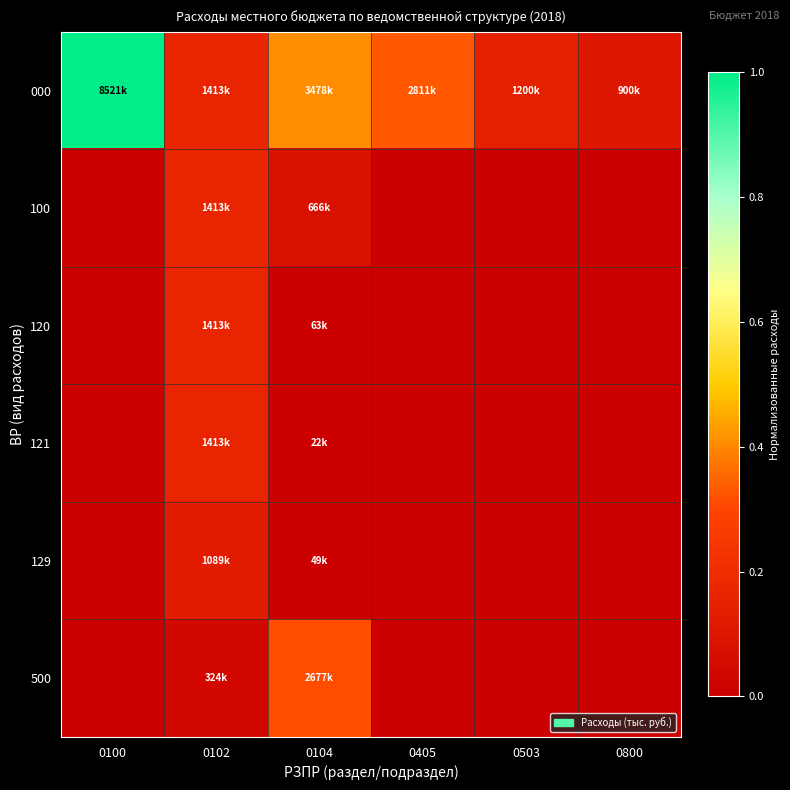

Rank the series by their maximum value, from highest to lowest.

000, 500, 100, 120, 121, 129